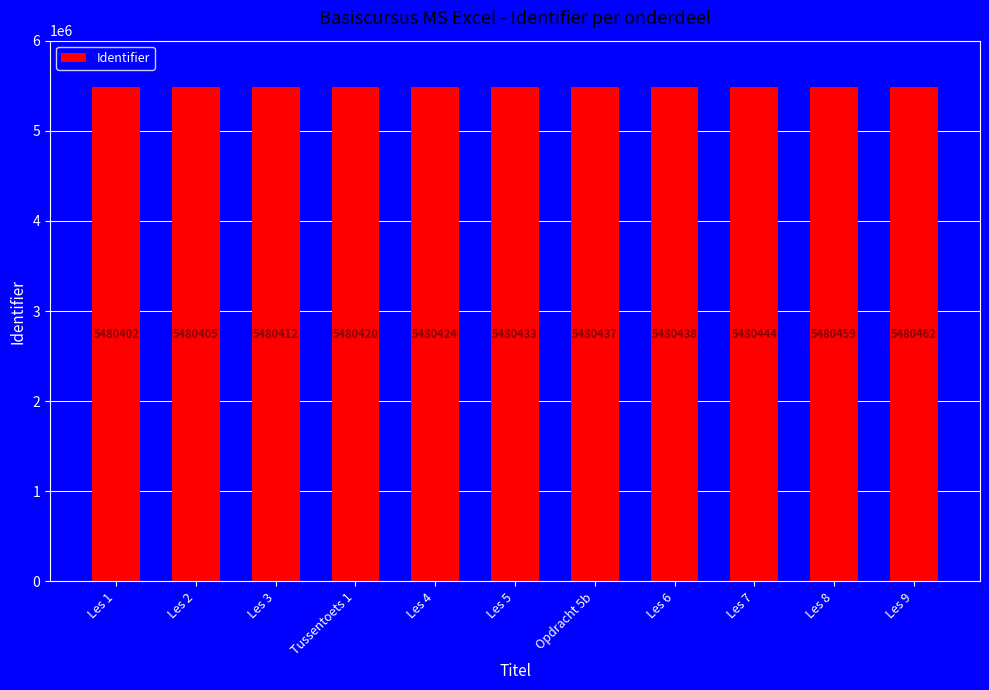

What is the ratio of the value at Les 4 to the value at Les 6?

1.0